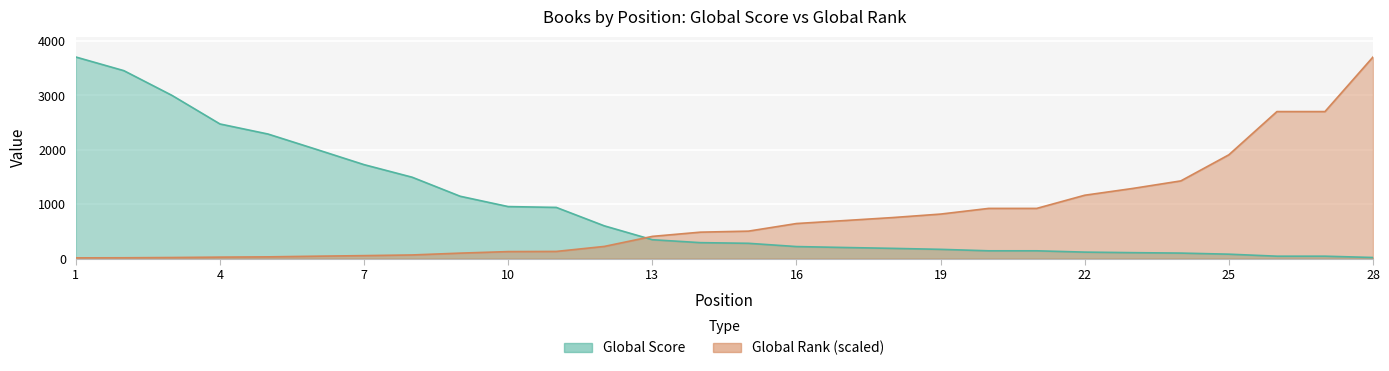

List the labels in order of Global Score value, smallest first.

28, 26, 27, 25, 24, 23, 22, 20, 21, 19, 18, 17, 16, 15, 14, 13, 12, 11, 10, 9, 8, 7, 6, 5, 4, 3, 2, 1